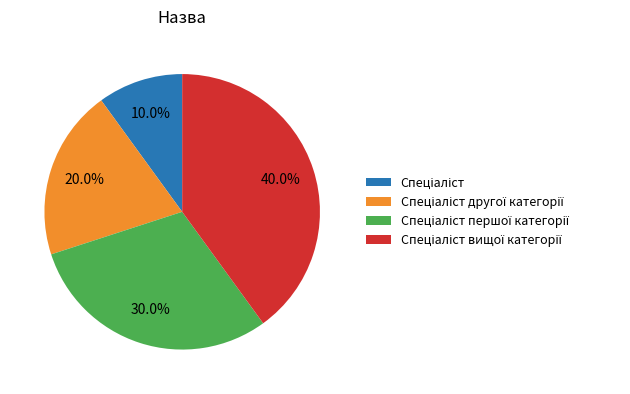

How many slices are in this pie chart?

4